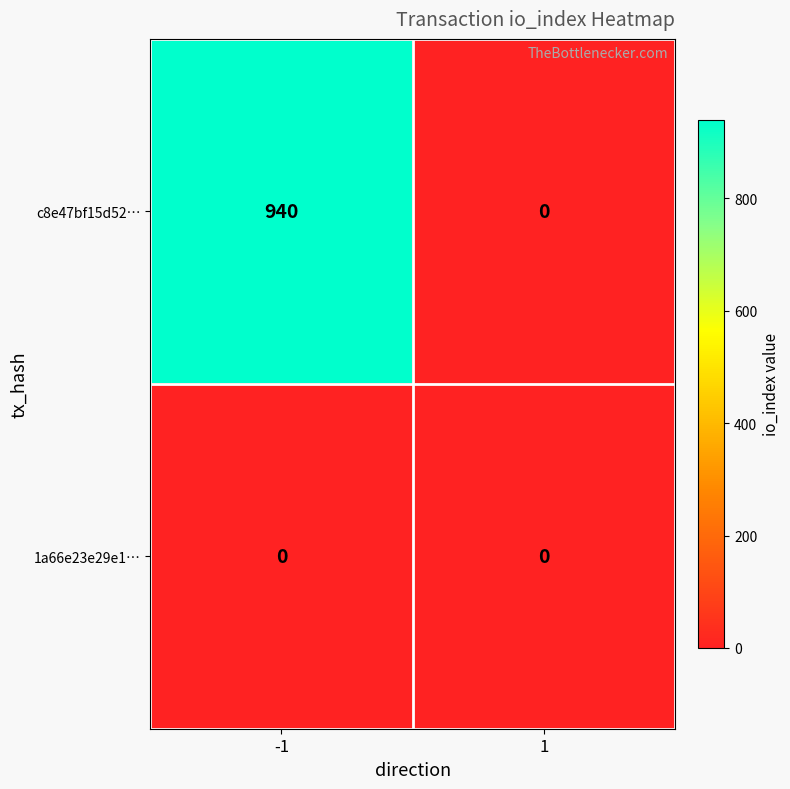

What is the sum of all c8e47bf15d52… values?

940